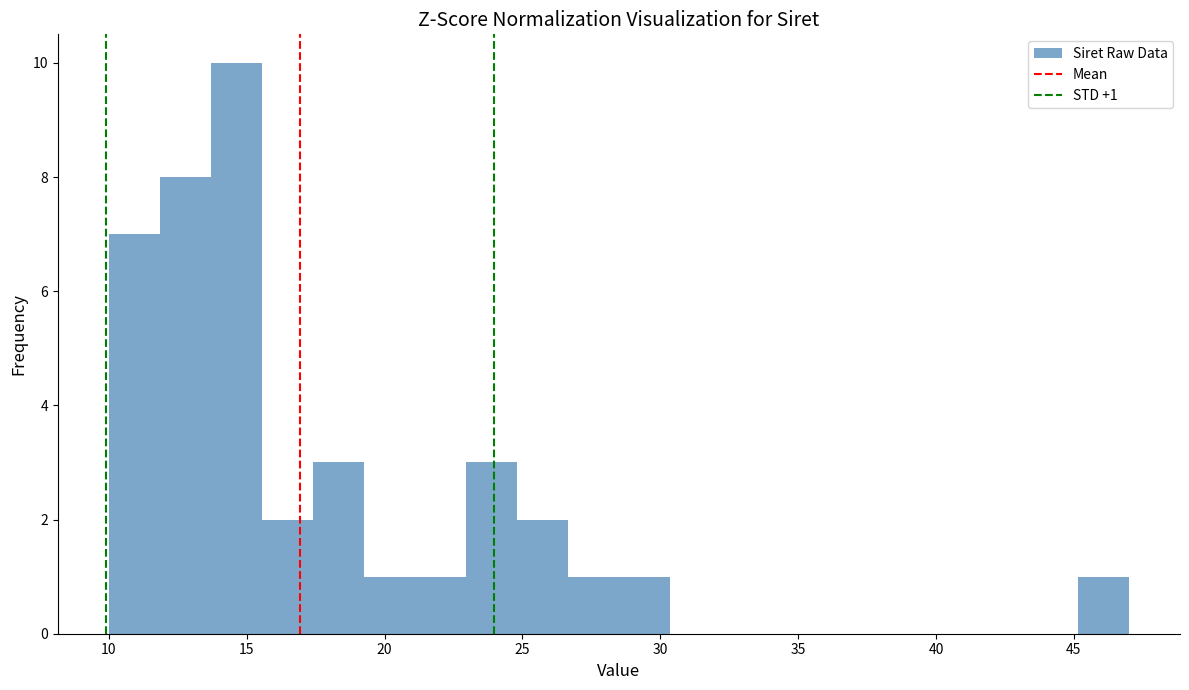

Read against the x-axis, roughly where is the centre of the tallest bar?

14.5